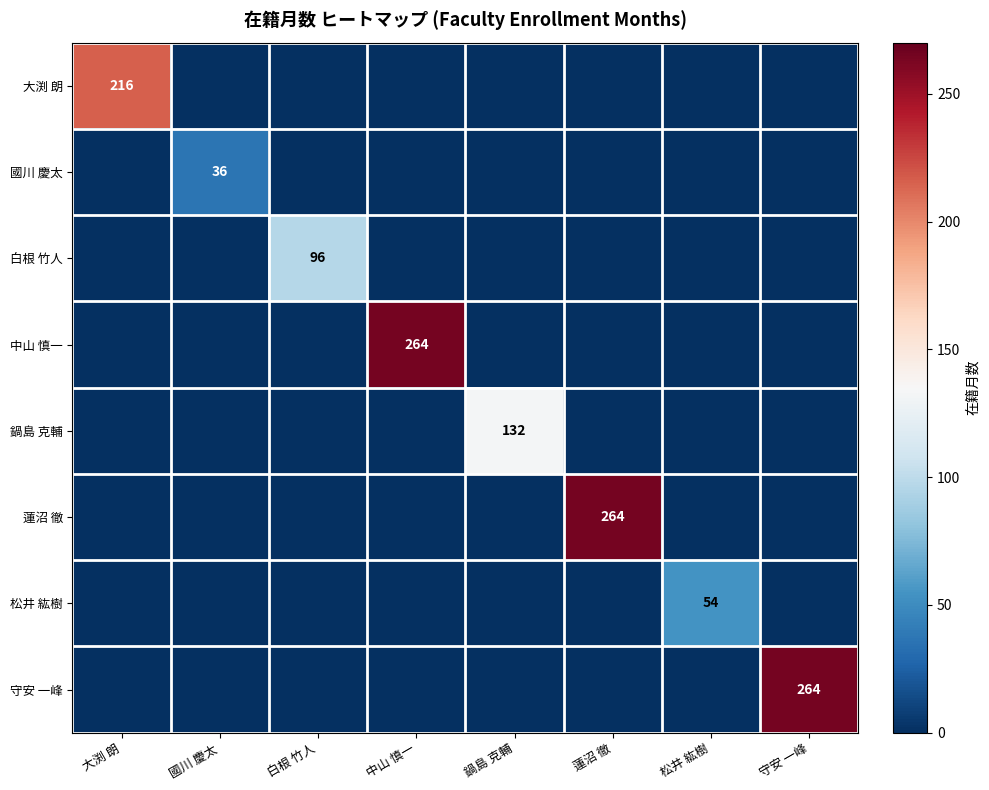

The value of 大渕 朗 at 大渕 朗 is 128. True or false?

False